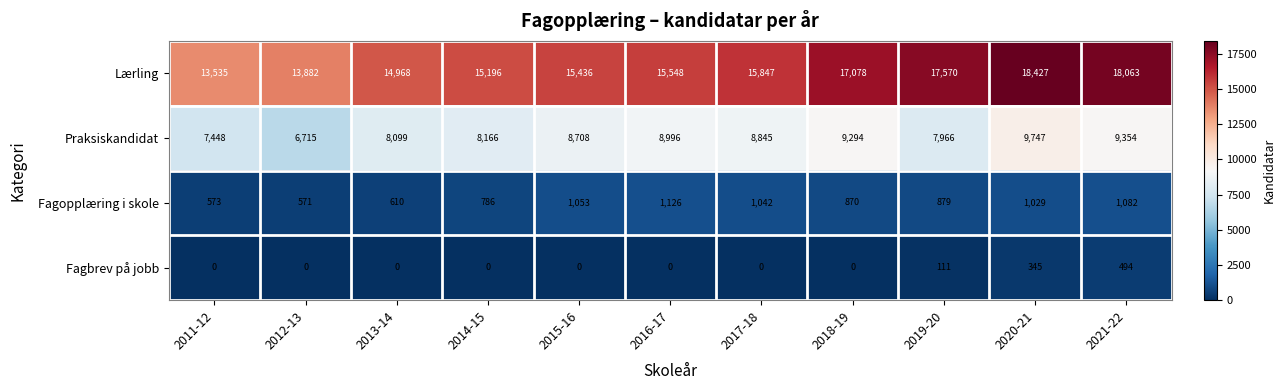

At which category is the sum across all series the highest?

2020-21